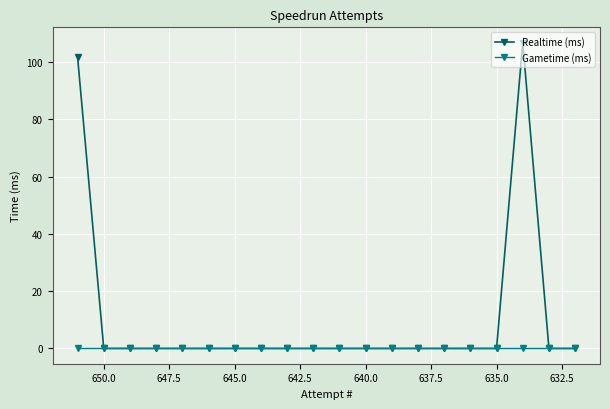

How many lines are shown in the chart?

2